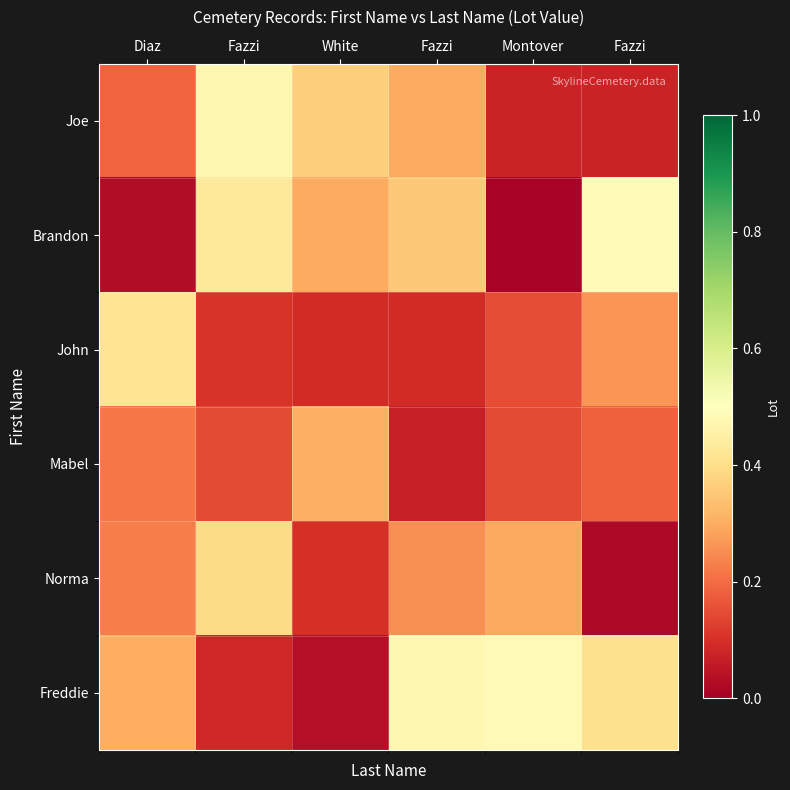

Count the number of categories in the chart.

6